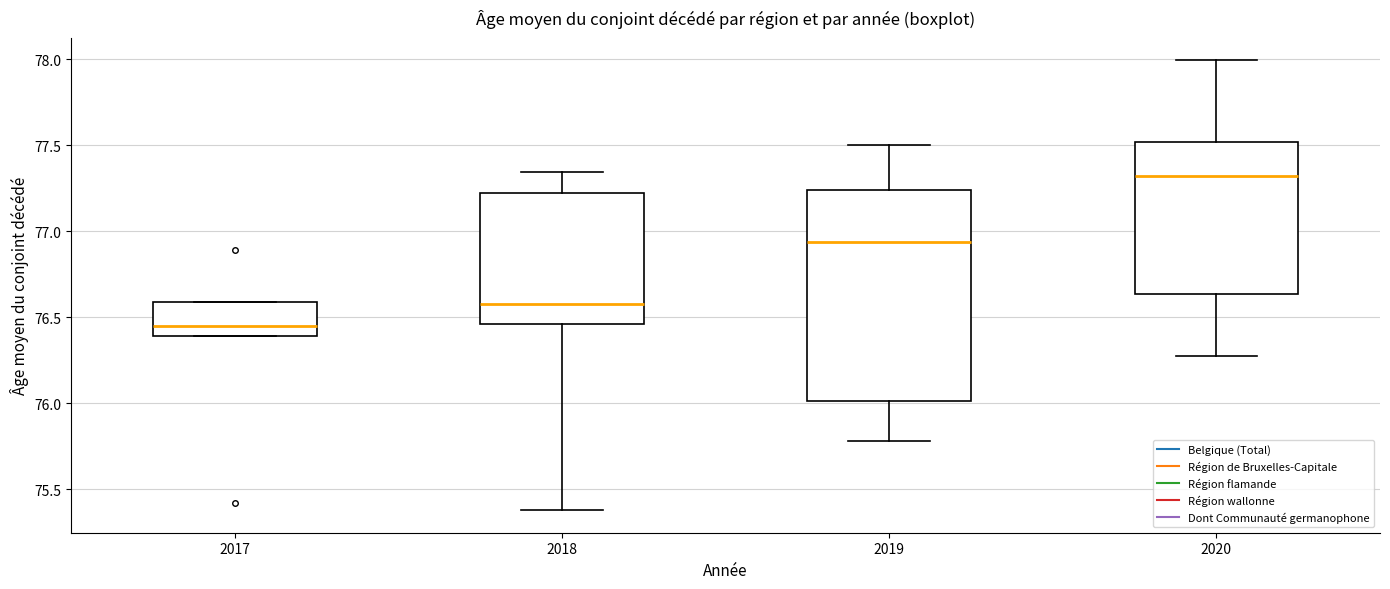

Where does the median line of the box at x = 2020 sit on the y-axis? The values are not printed on the chart, so give them approximately, as read against the axis.

77.30